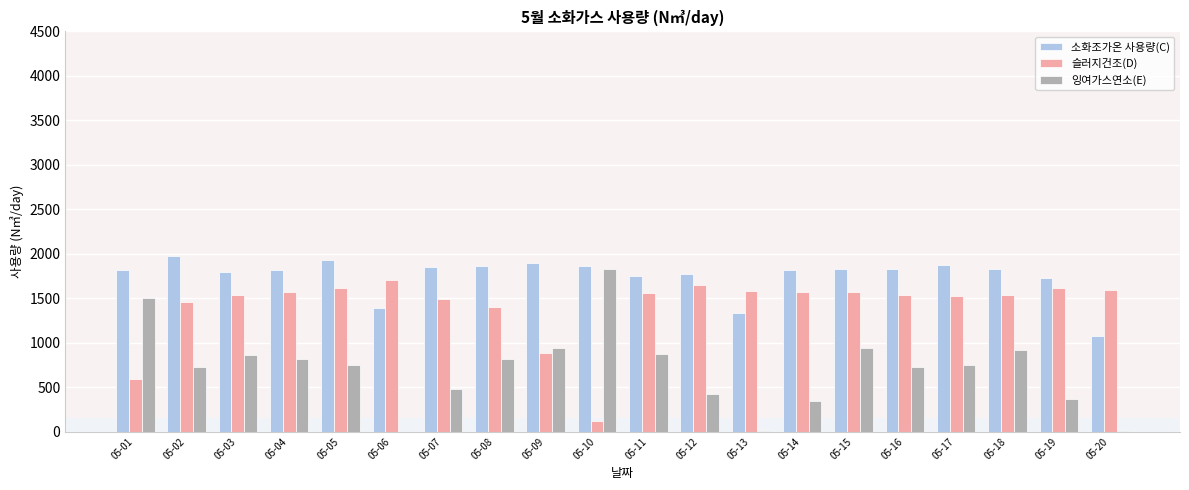

What is the greatest value displayed?

1972